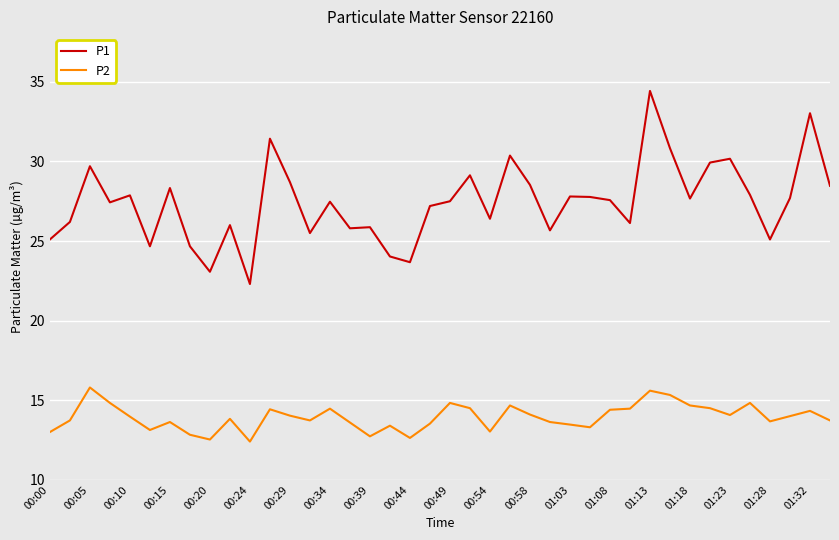

Which series has the widest spread of values?

P1